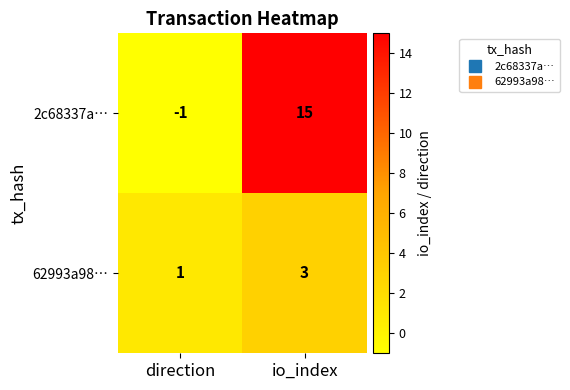

Rank the series by their maximum value, from highest to lowest.

2c68337a…, 62993a98…